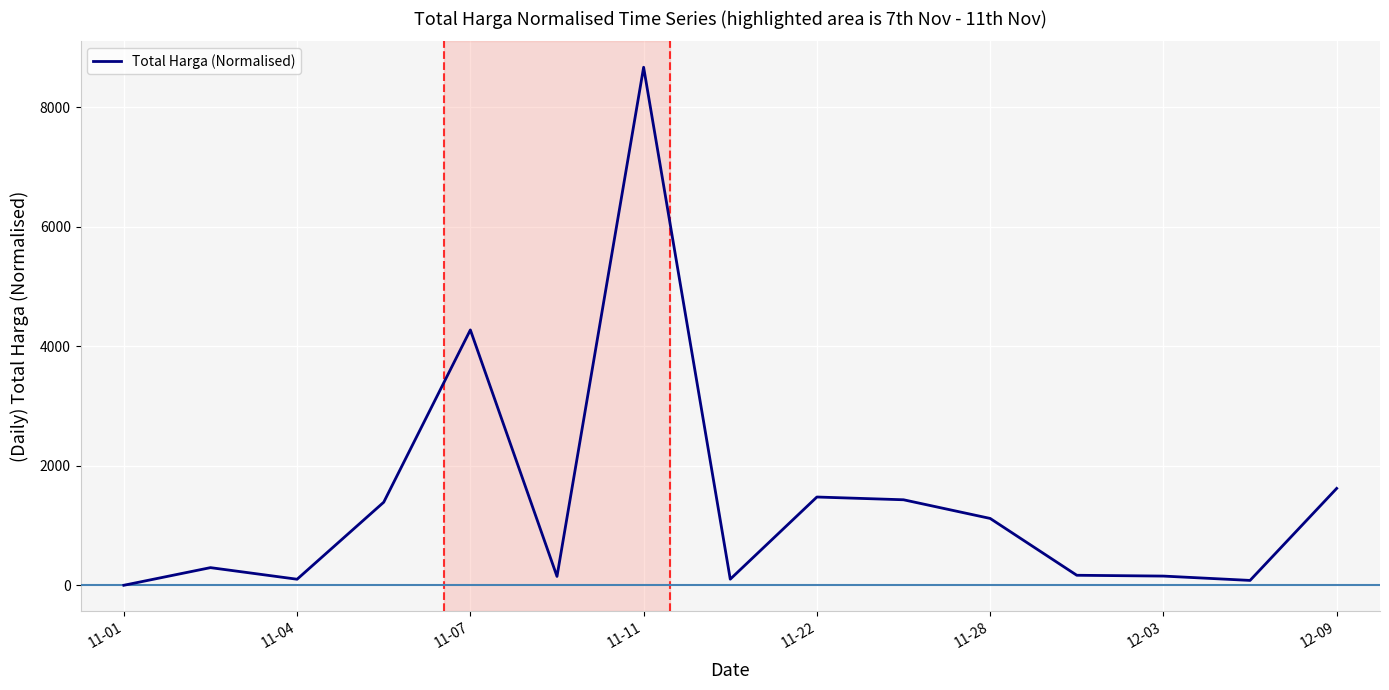

What is the maximum value shown in the chart?

8669.4